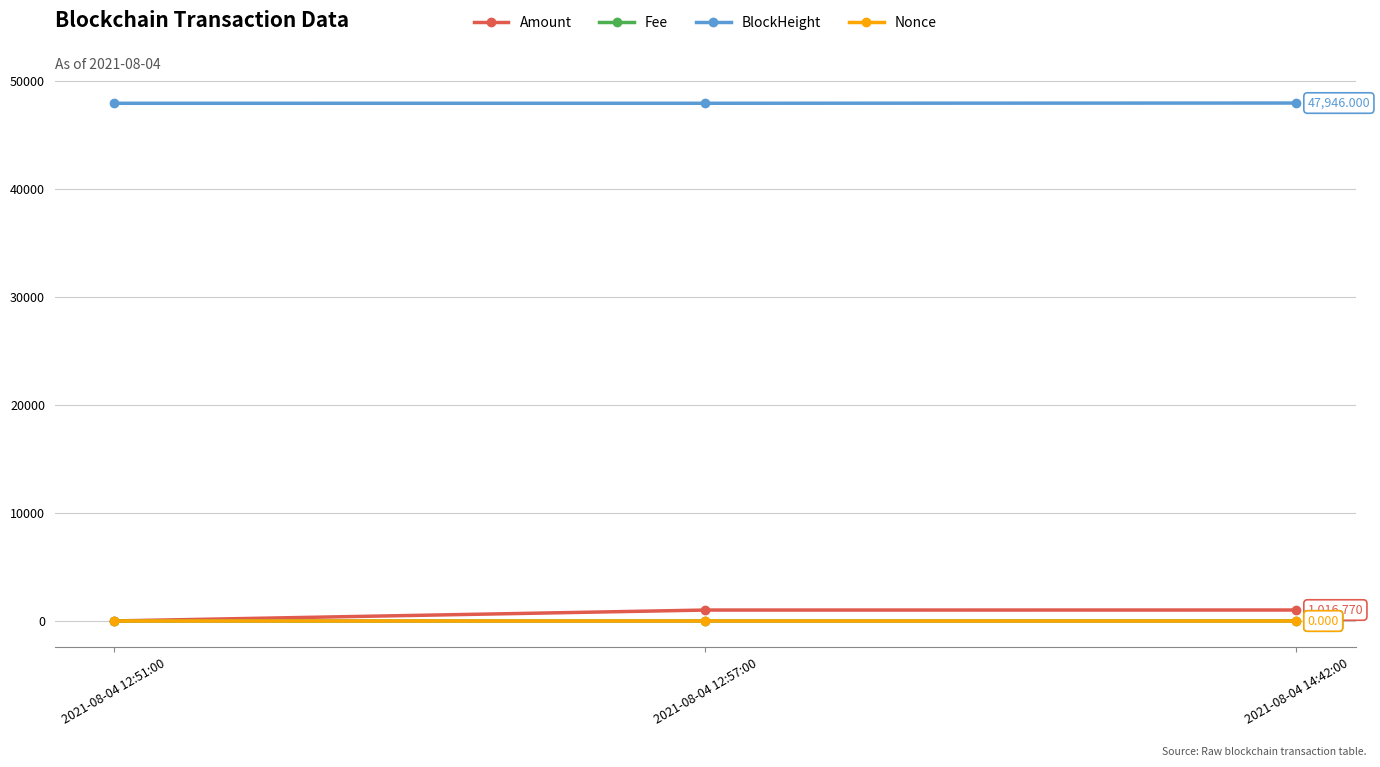

Which series has the largest total across all categories?

BlockHeight